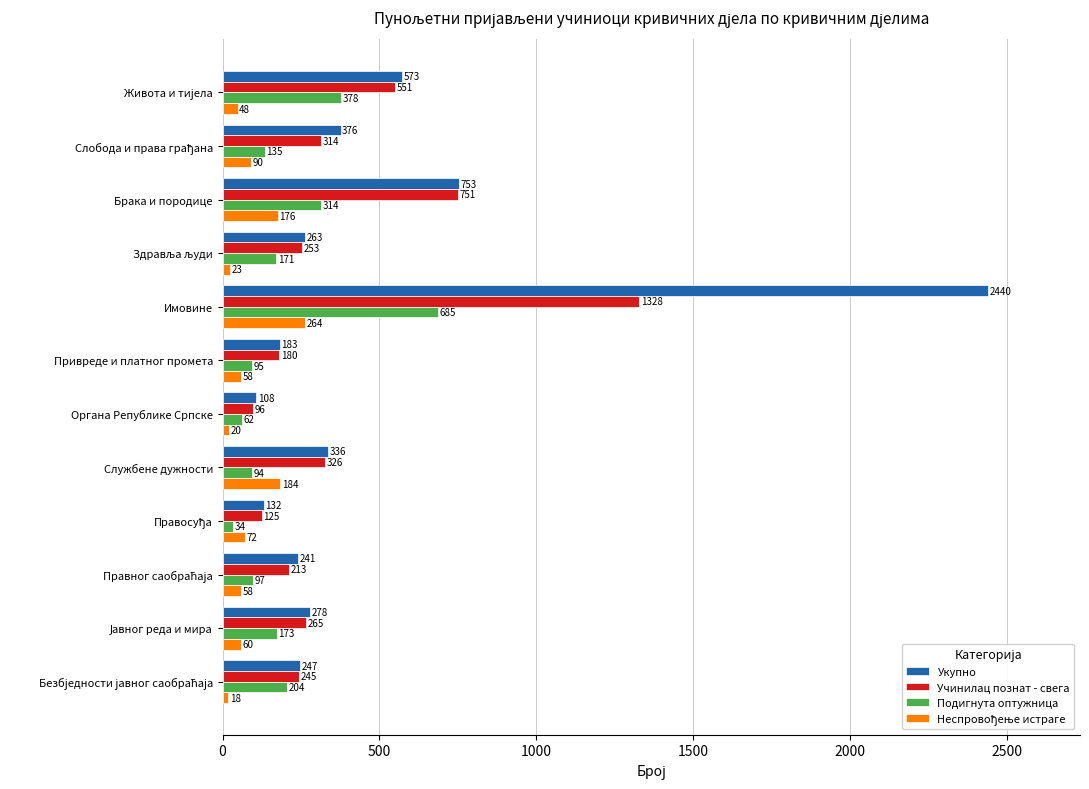

What is the sum of all Учинилац познат - свега values?

4647